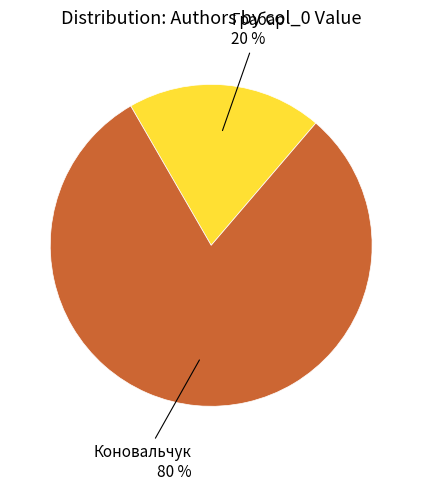

To the nearest percent, what is the average slice percentage?

50%